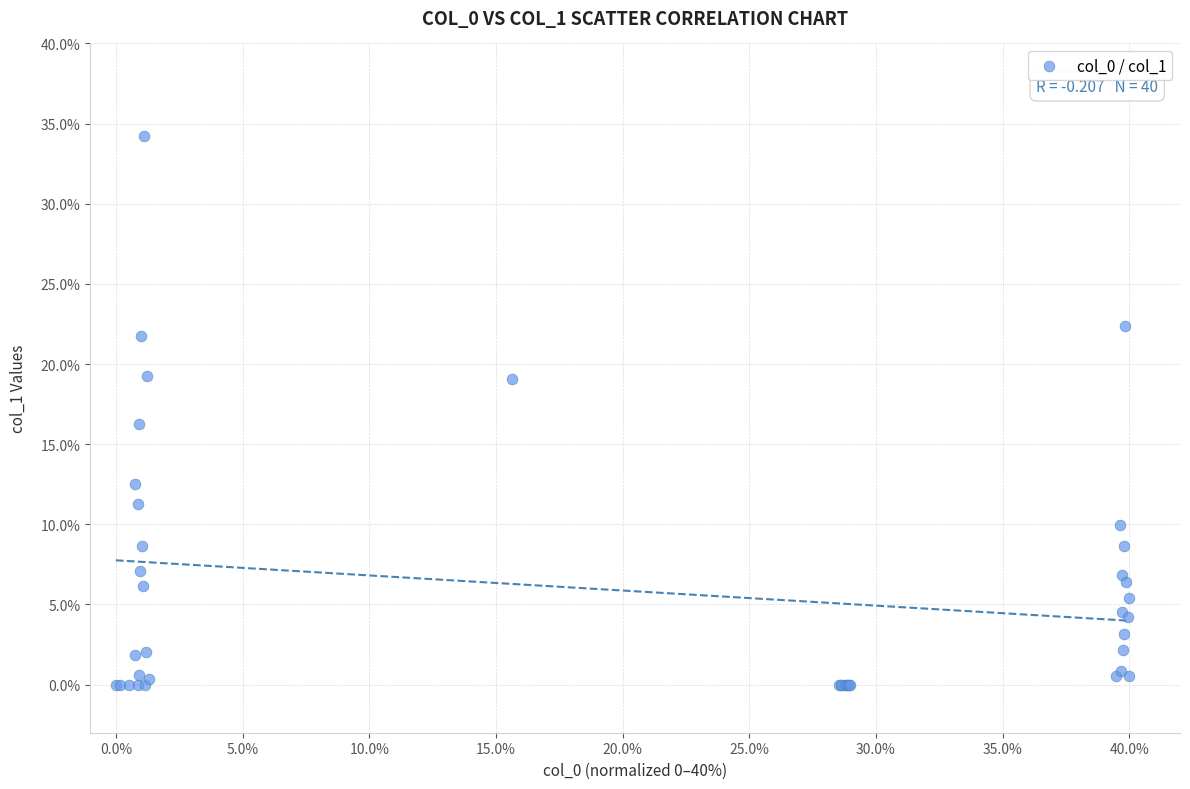

What Y value in the scatter plot is closest to 17?

16.3